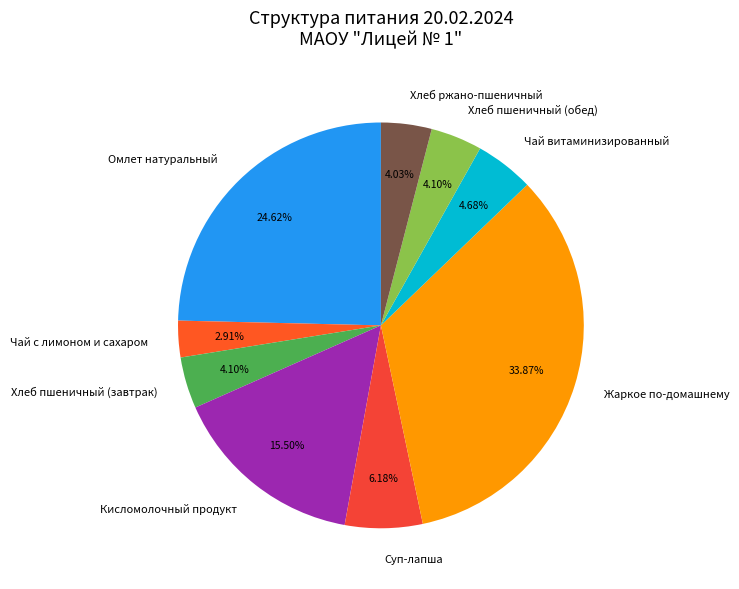

Do Жаркое по-домашнему and Хлеб ржано-пшеничный together represent more than half of the pie?

No